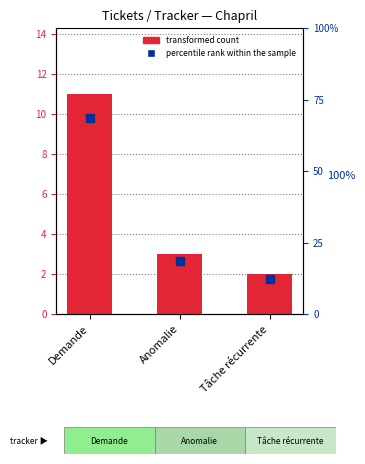

Which series contains the highest Y value?

percentile rank within the sample